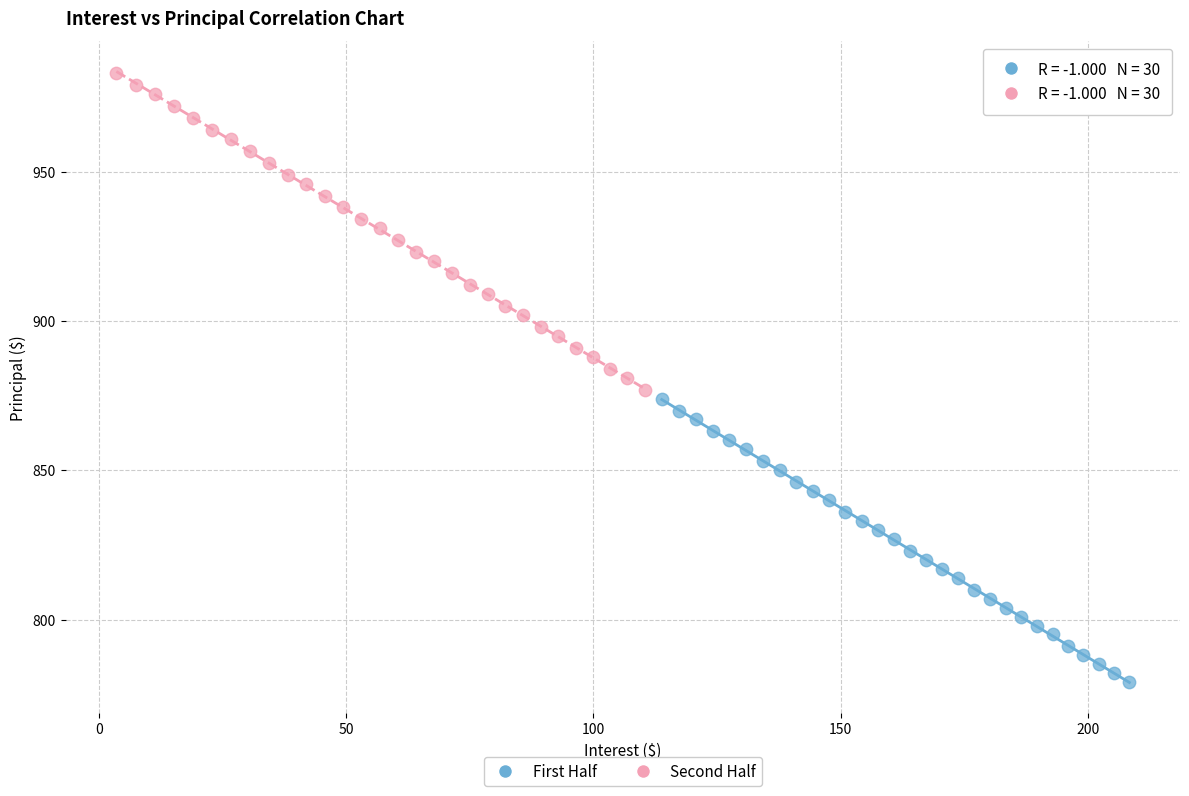

Which series reaches the minimum Y coordinate?

First Half